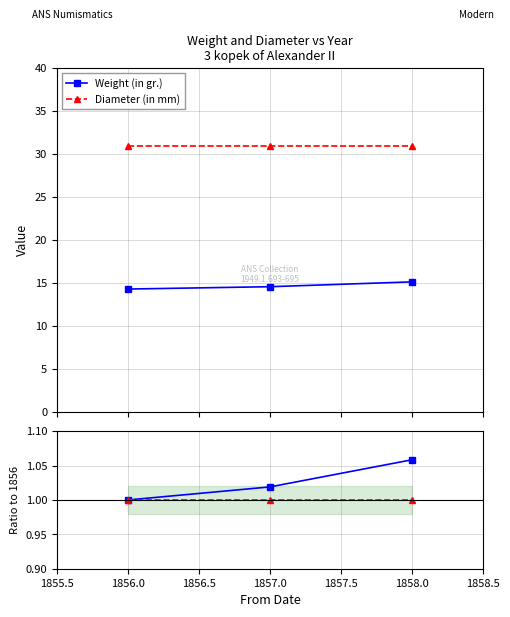

What is the value of the Weight (in gr.) point at the 1st from the left?

14.3